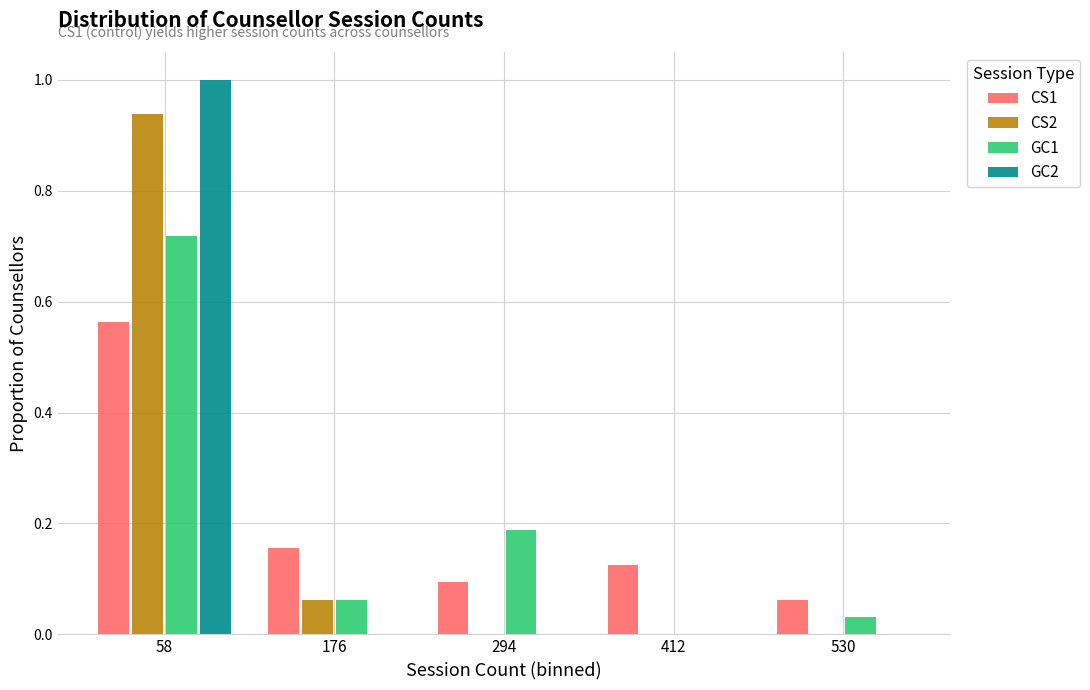

In the GC1 series, which range on the x-axis has the tallest bar?

0 to 120